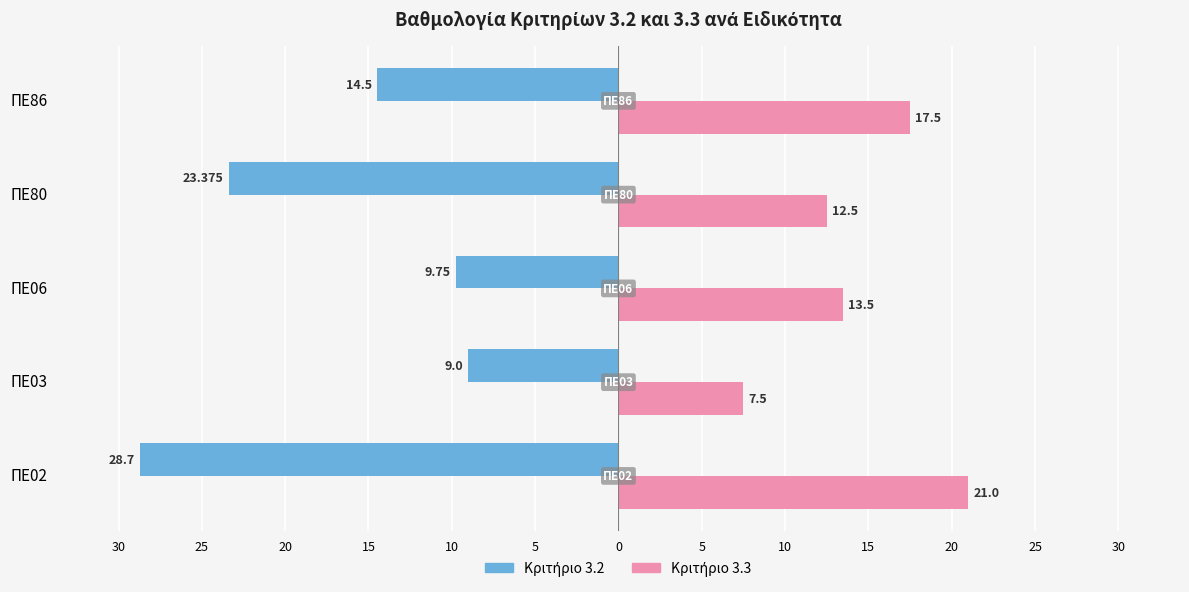

Which series has the widest spread of values?

Κριτήριο 3.2